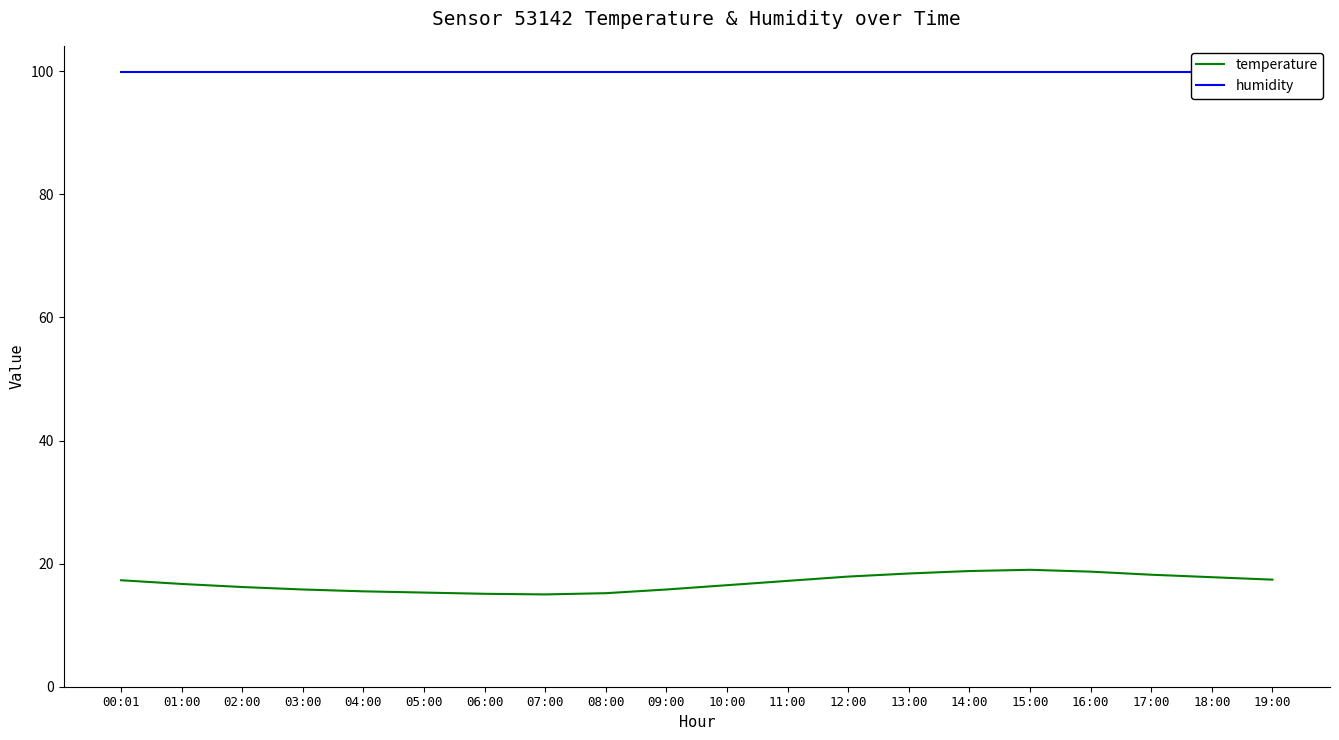

Is the value of humidity at 05:00 greater than the value of temperature at 19:00?

Yes